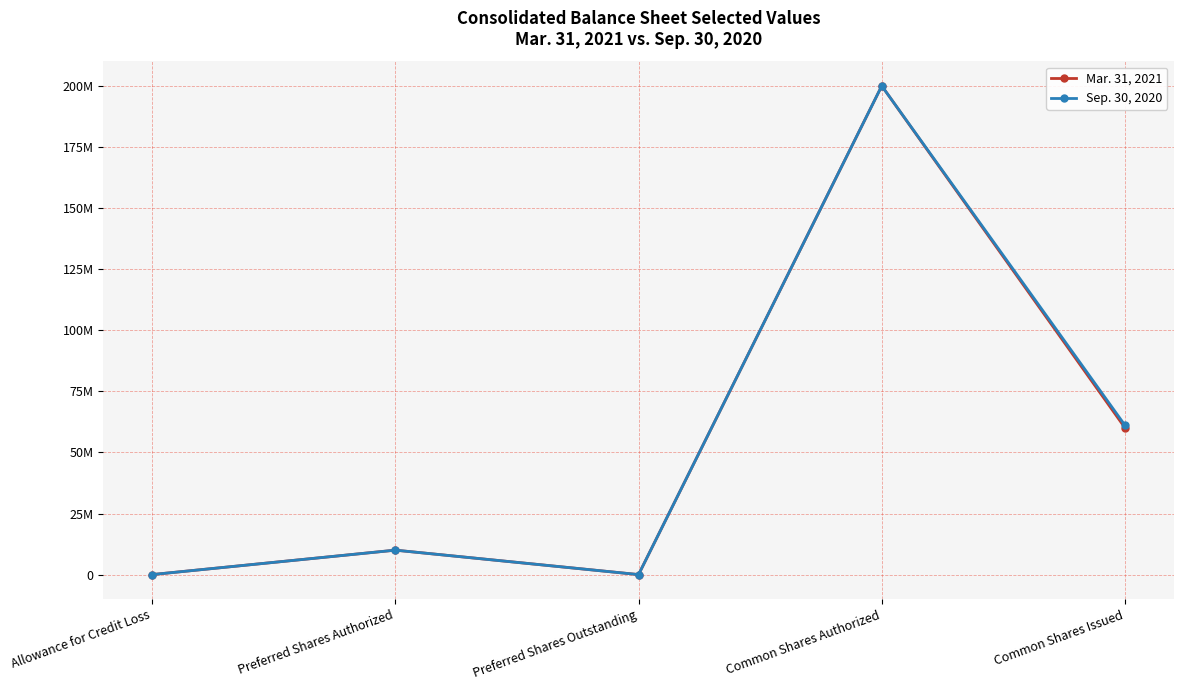

Read the Sep. 30, 2020 value at Common Shares Issued.

61099000